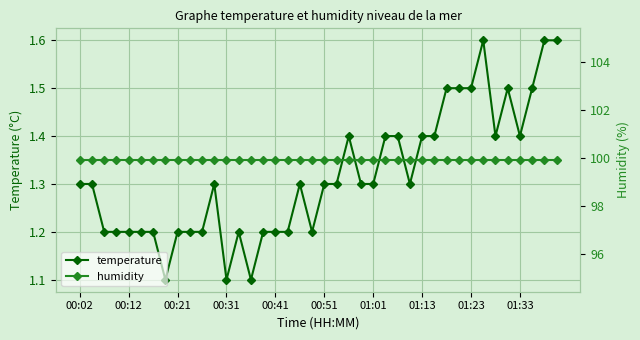

How many lines are shown in the chart?

2